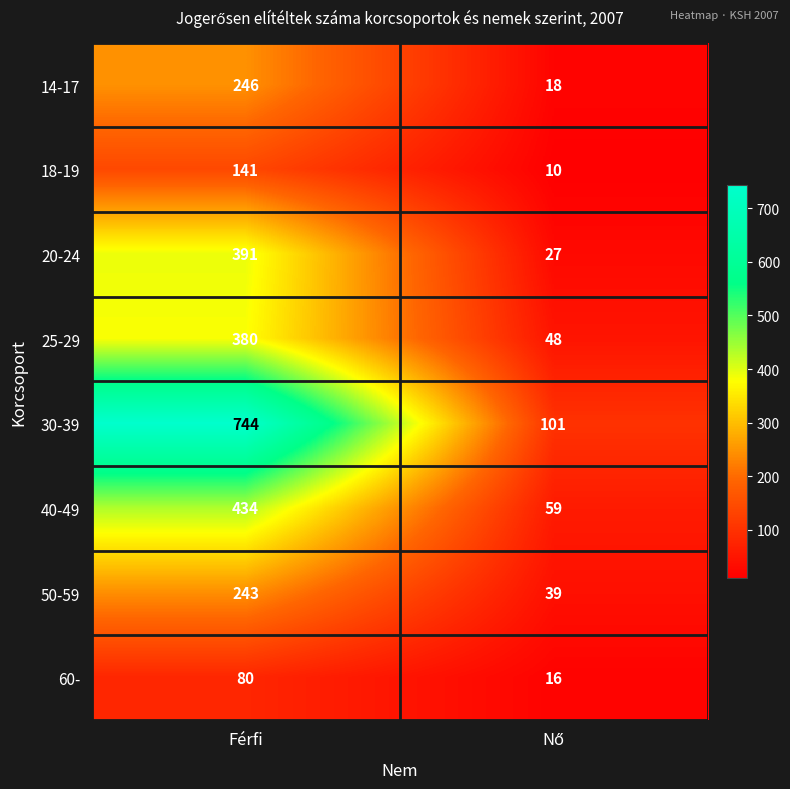

Is it true that 60- equals 80 at Férfi?

True